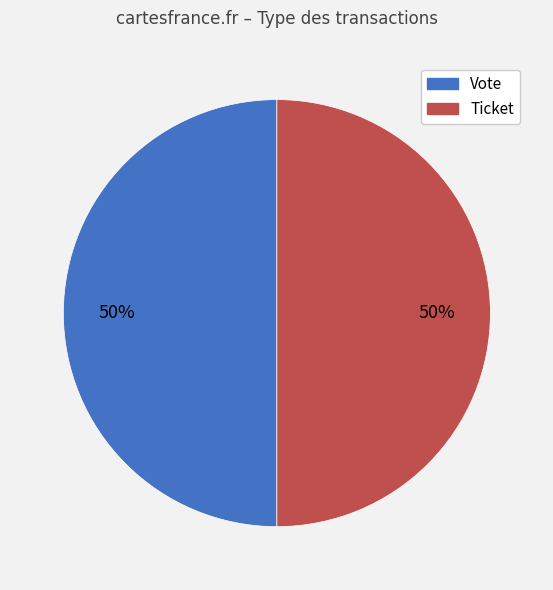

To the nearest percent, what percentage of the pie is Vote?

50%